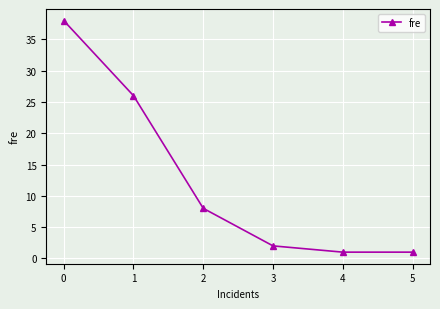

True or false: the data shows 8 at 2.

True